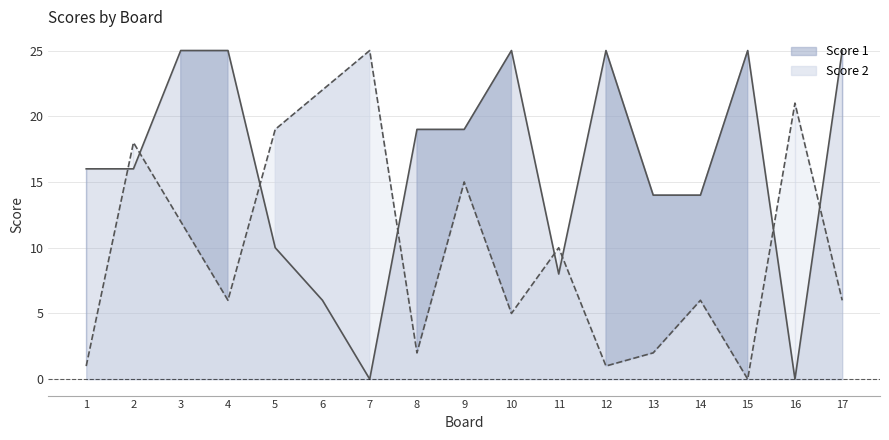

How many lines are shown in the chart?

2